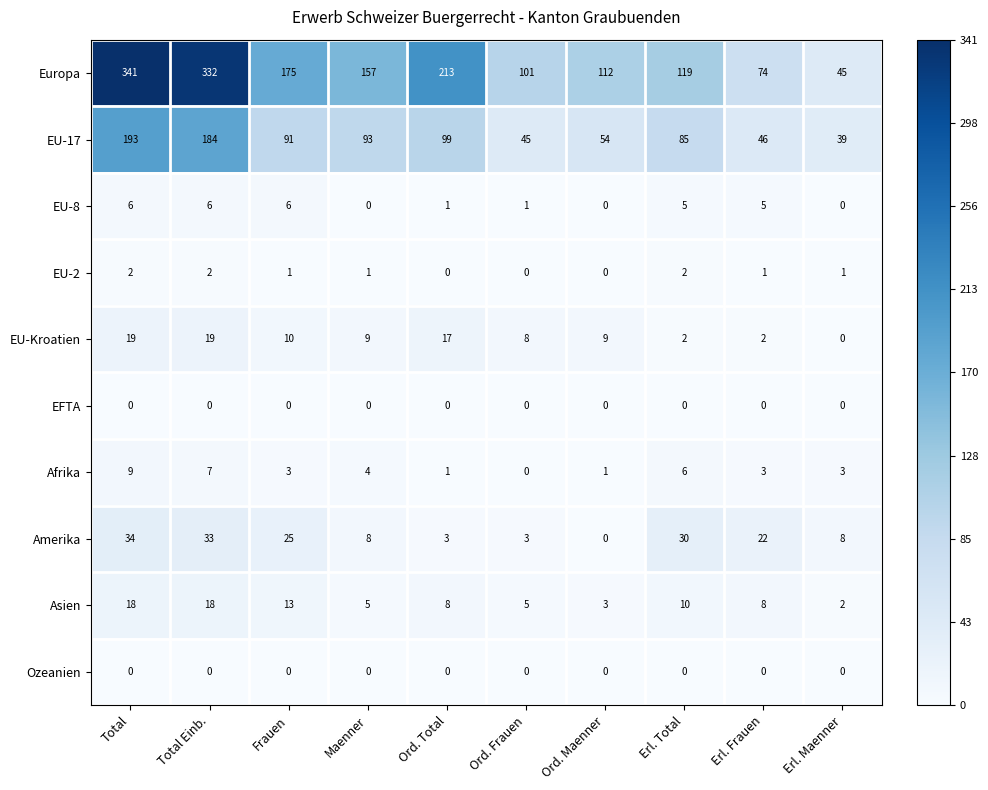

Count the Asien values in the range 5 to 13.

6